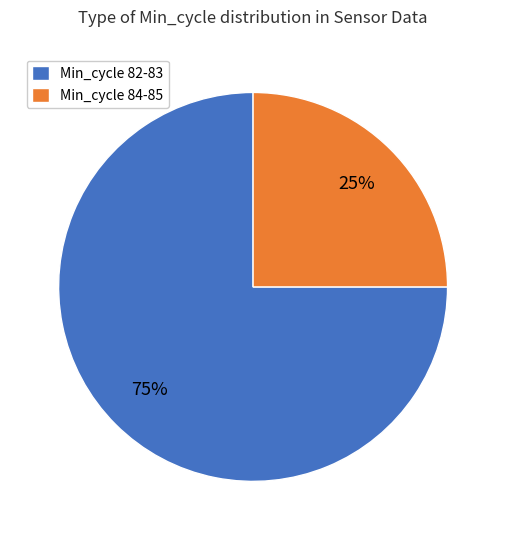

Which slice is the largest?

Min_cycle 82-83